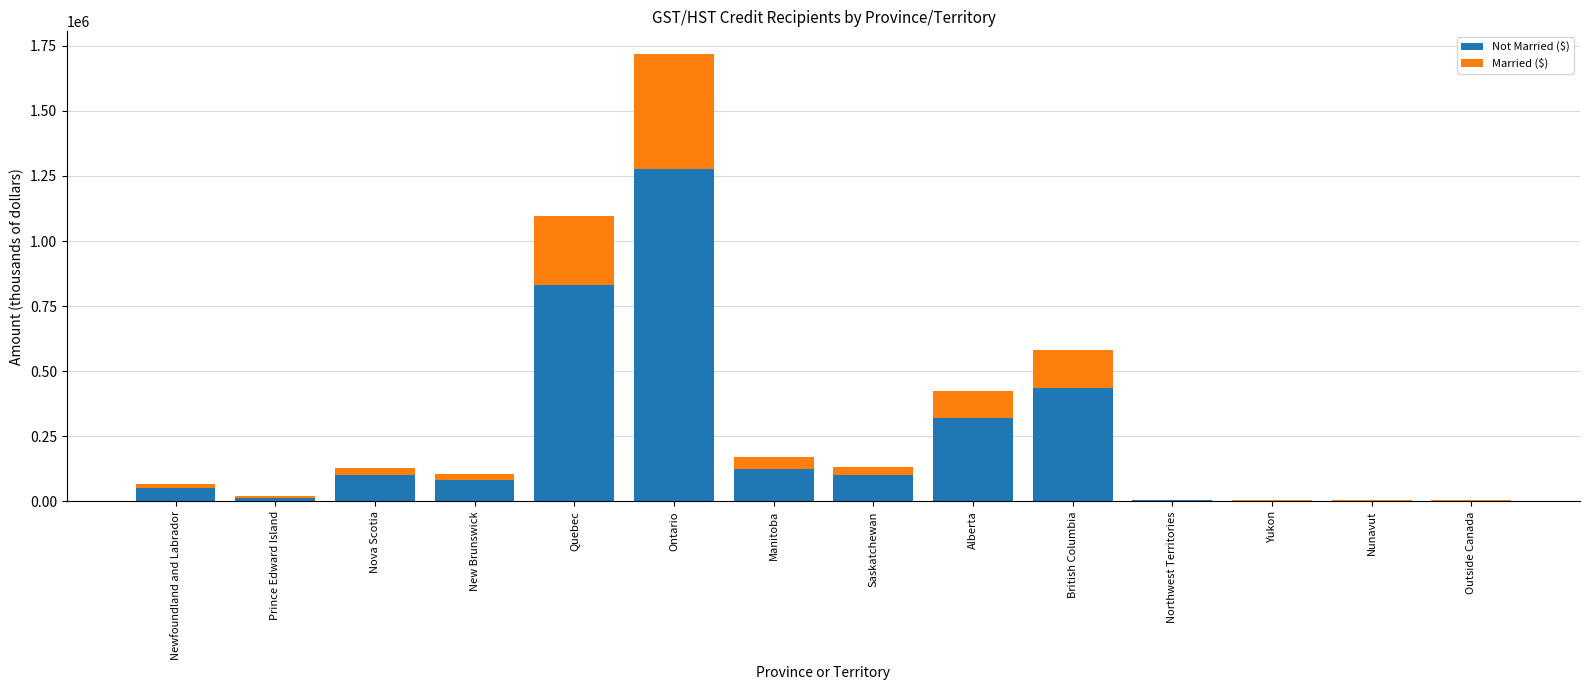

At which category is the sum across all series the highest?

Ontario